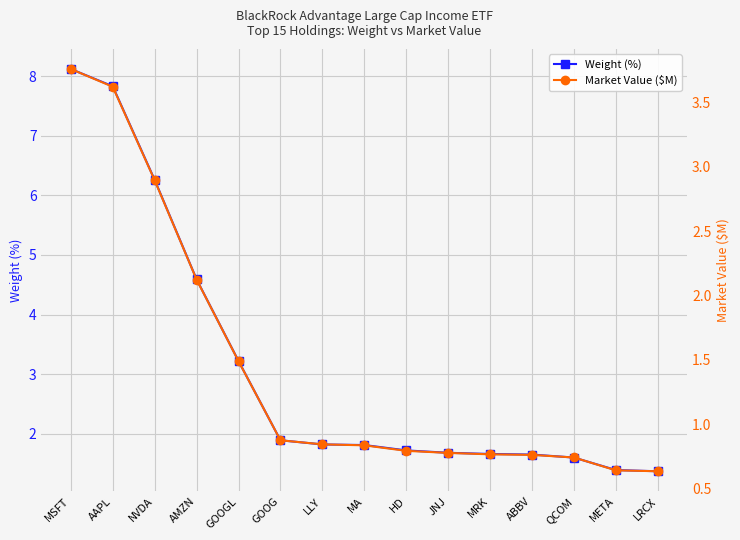

Between LLY and LRCX, which series saw the biggest shift?

Weight (%)